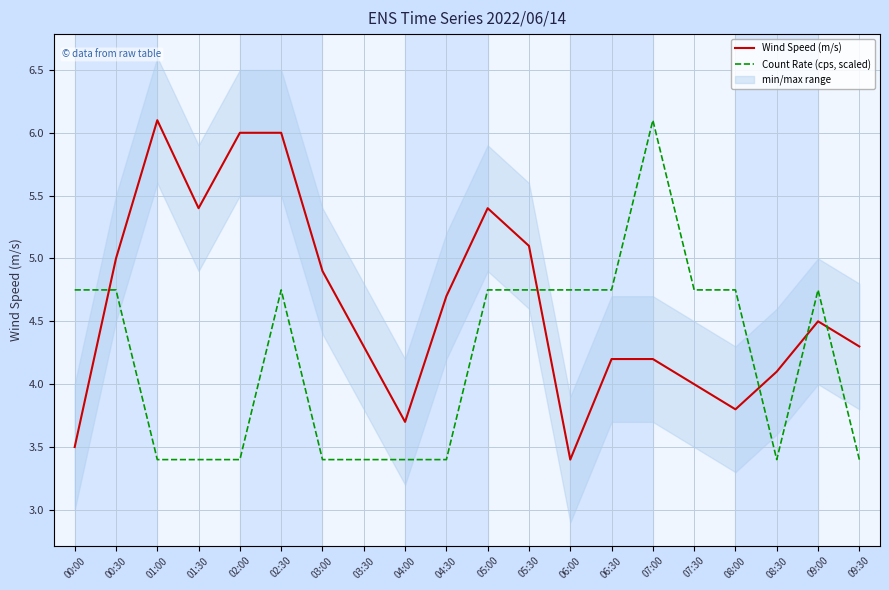

At which label does Wind Speed (m/s) first exceed 4?

00:30